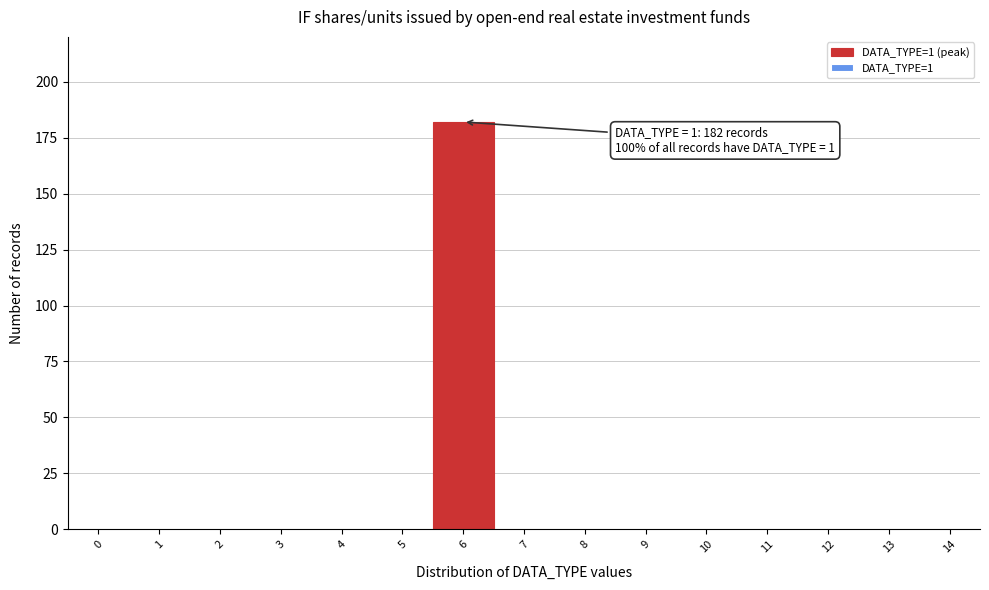

Reading right to left, what are all the values shown in this chart?

14=0	13=0	12=0	11=0	10=0	9=0	8=0	7=0	6=182	5=0	4=0	3=0	2=0	1=0	0=0